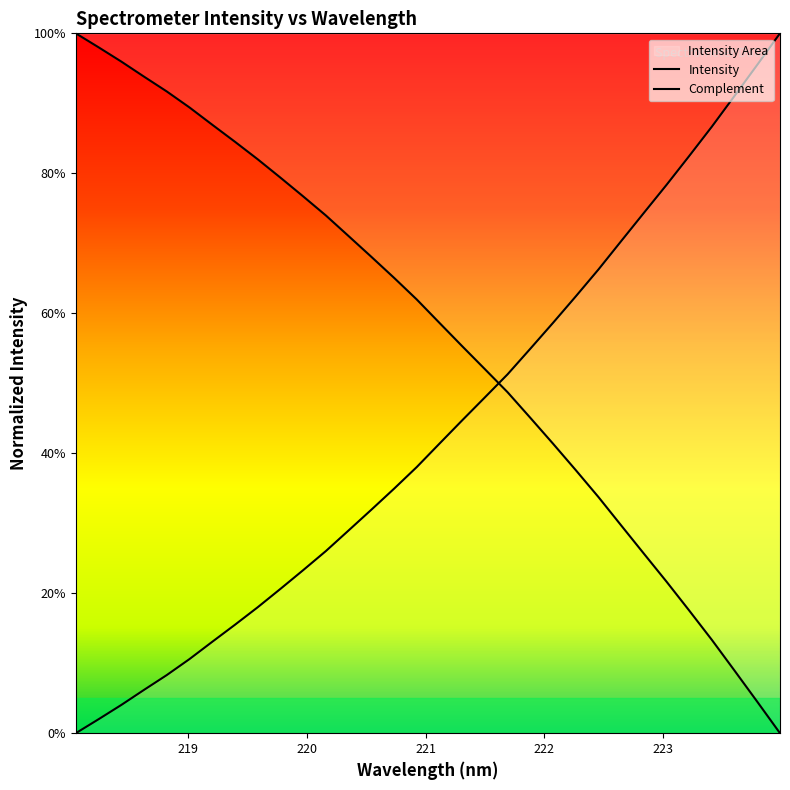

What is the sum of all Complement values?

1812.2